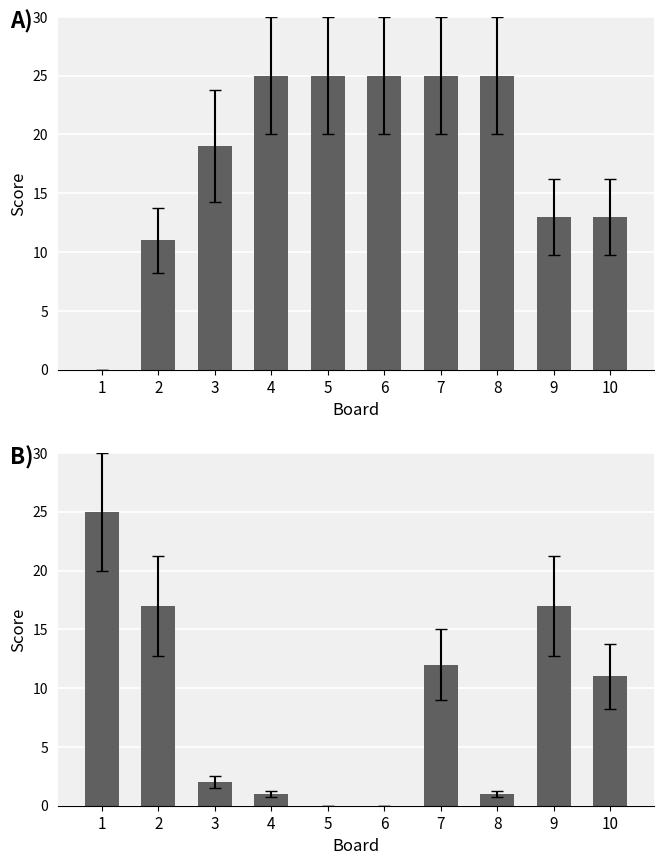

Reading left to right, extract all data points from this chart.

Score 1: 1=0	2=11	3=19	4=25	5=25	6=25	7=25	8=25	9=13	10=13
Score 2: 1=25	2=17	3=2	4=1	5=0	6=0	7=12	8=1	9=17	10=11